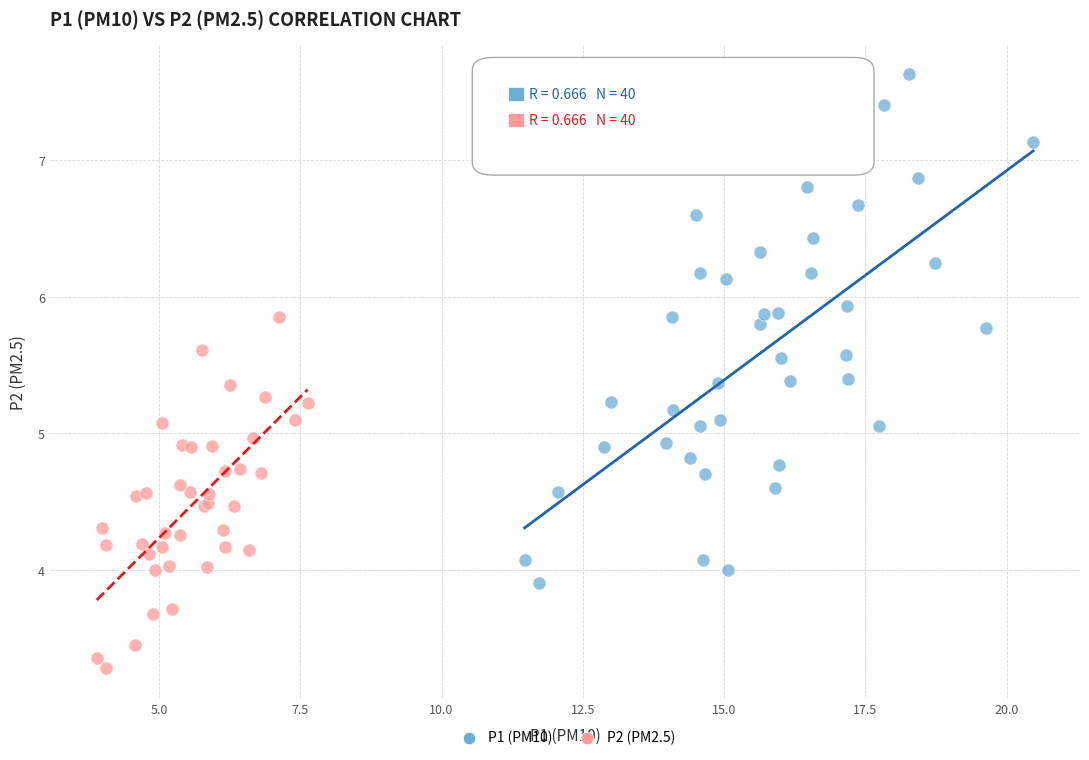

Which series has the largest Y range (max minus min)?

P1 (PM10)